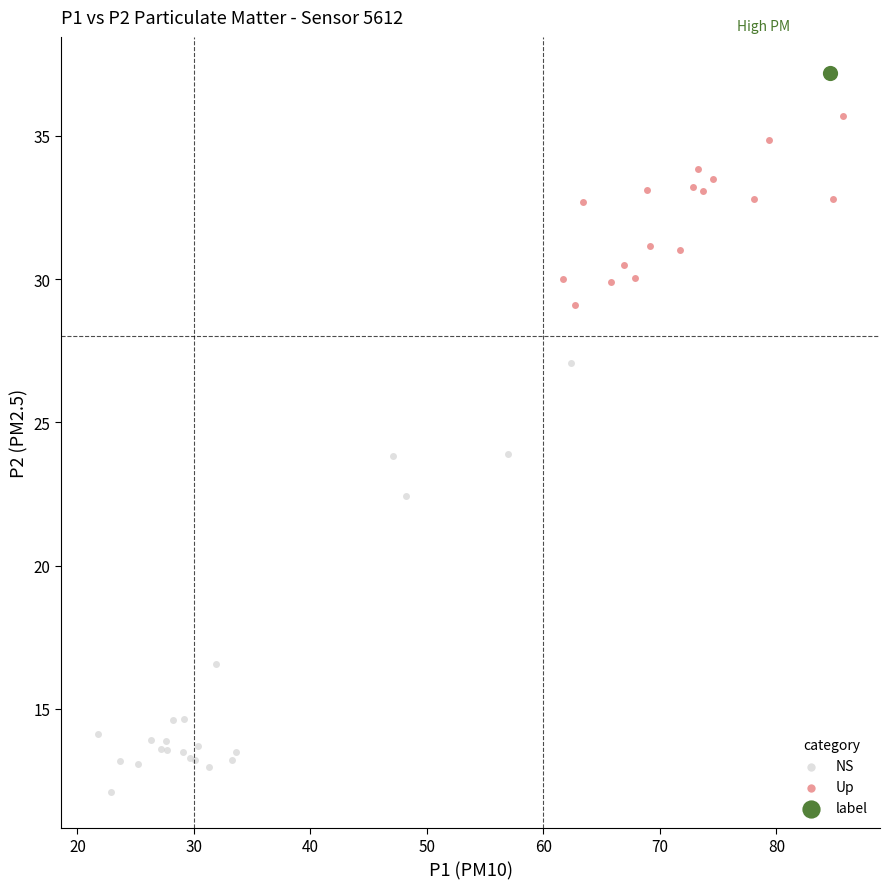

Which series reaches the maximum Y coordinate?

label